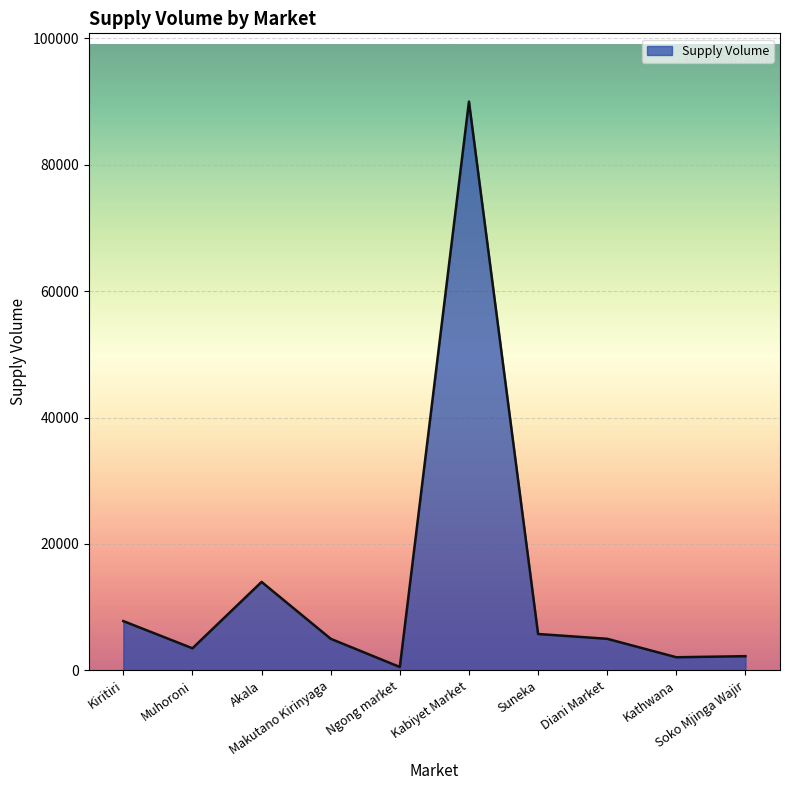

True or false: the data has more than 1 interior local peaks.

True